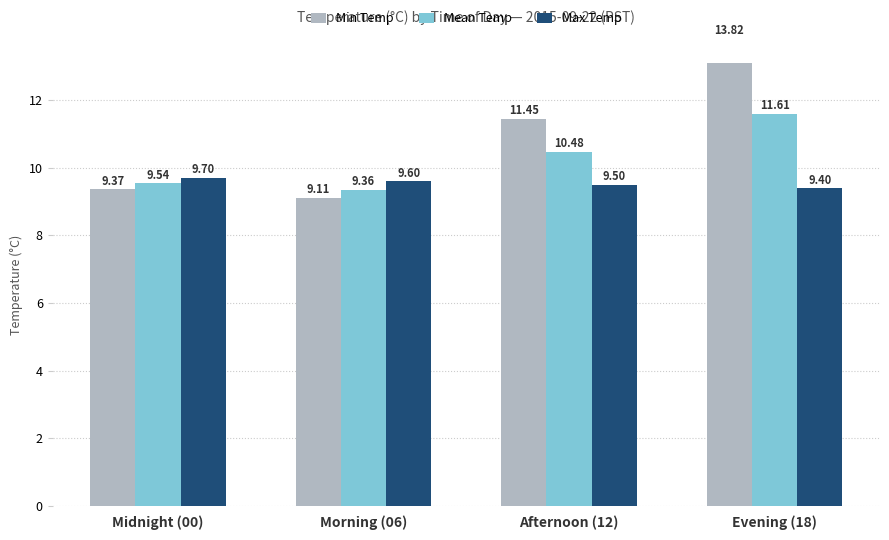

What is the highest value of the Mean Temp series?

11.6